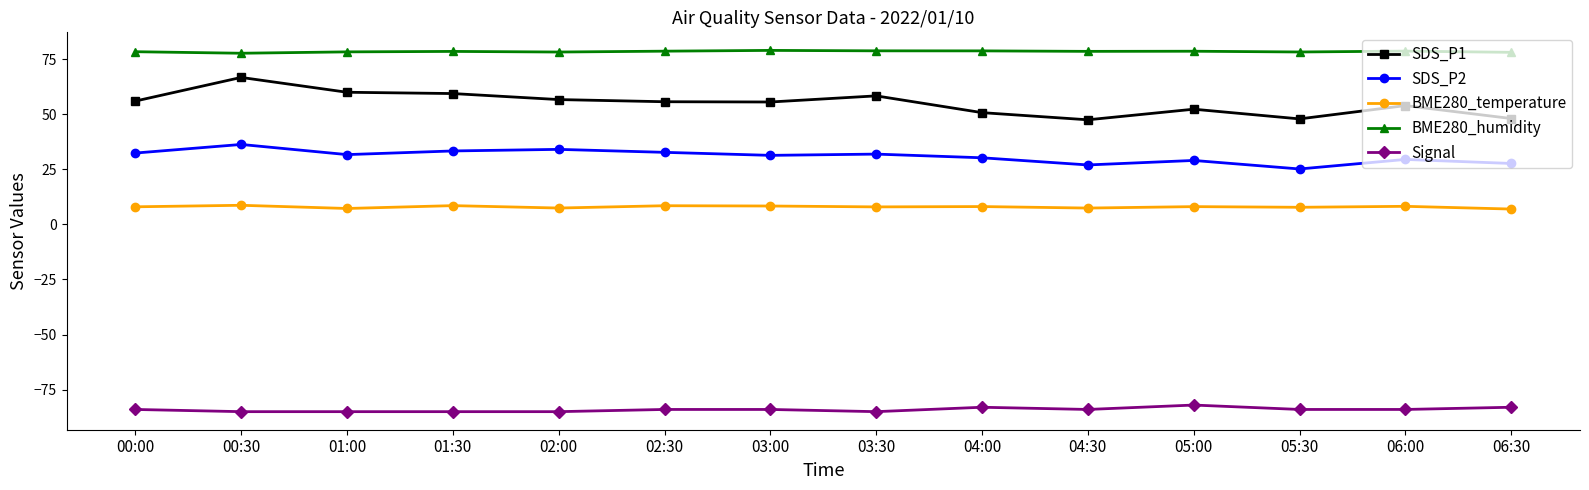

What position from the right is 05:30?

3